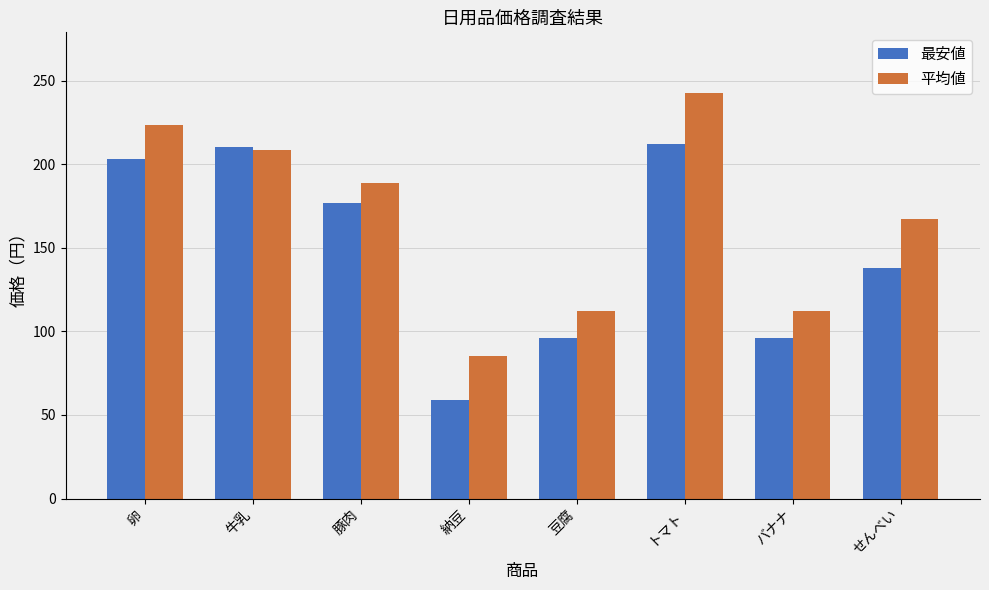

Rank the series by their average value, from highest to lowest.

平均値, 最安値